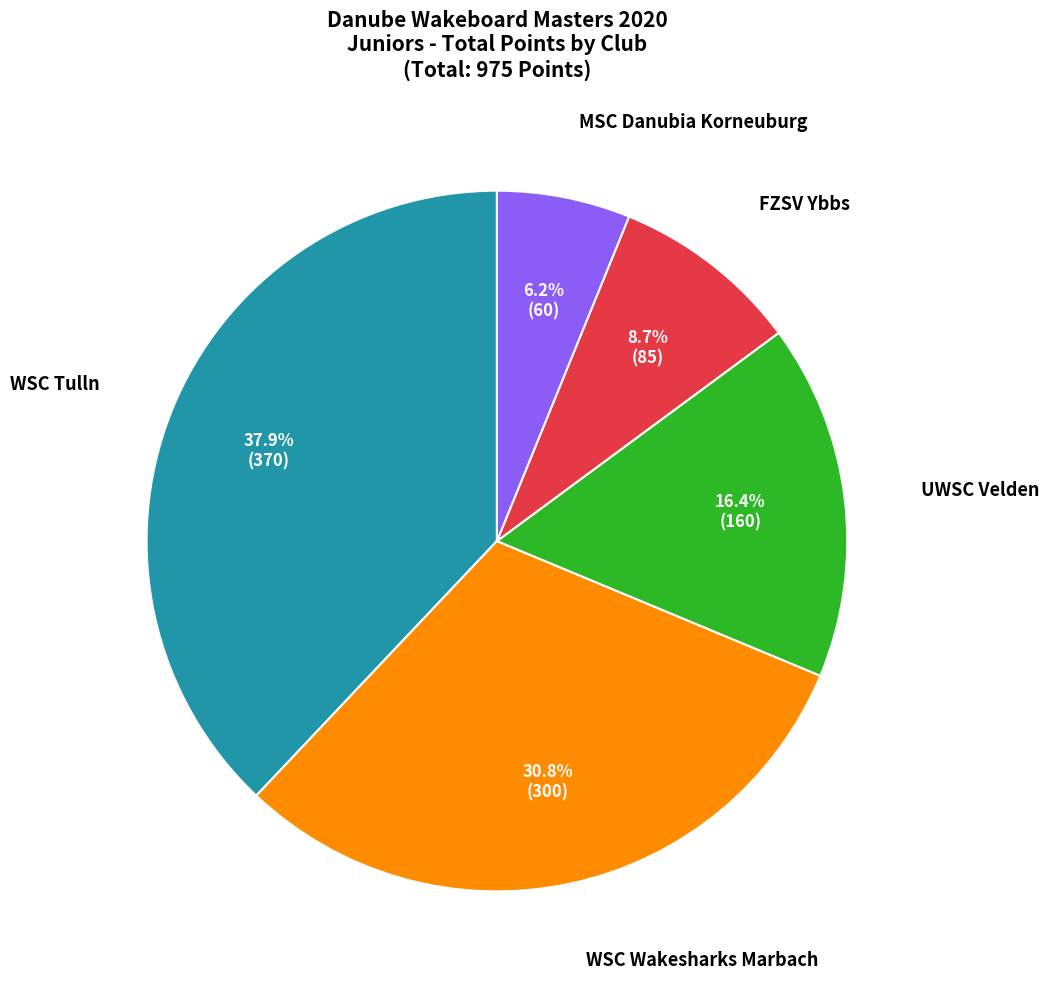

How much of the chart is everything except FZSV Ybbs?

91.3%